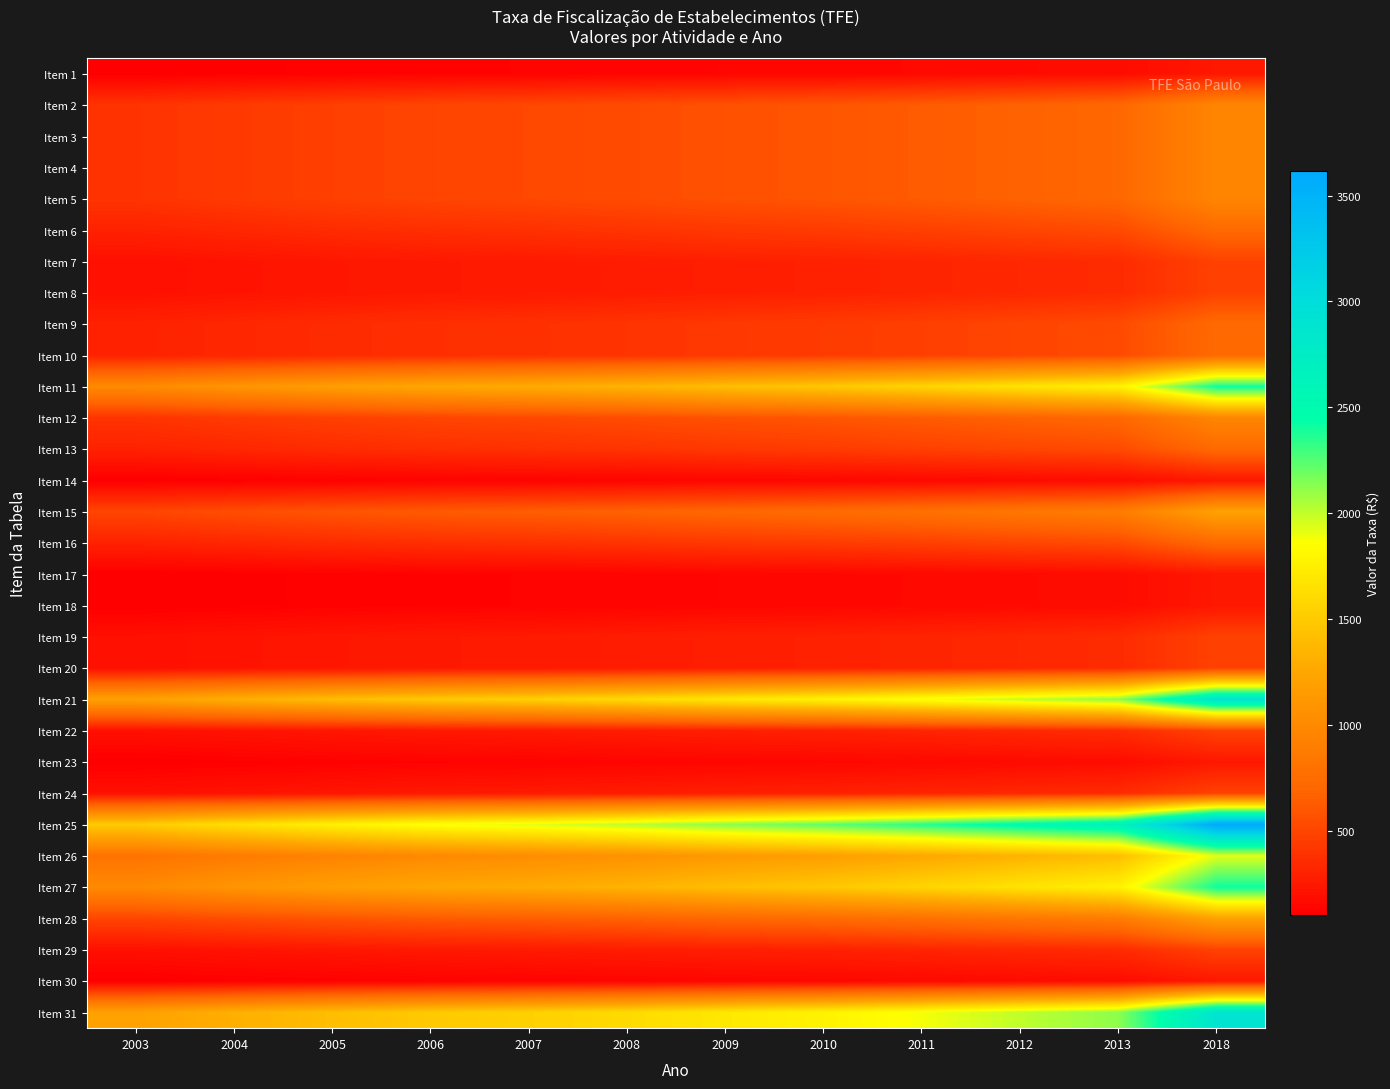

What is the difference between the highest and lowest values at 2018?

3374.0